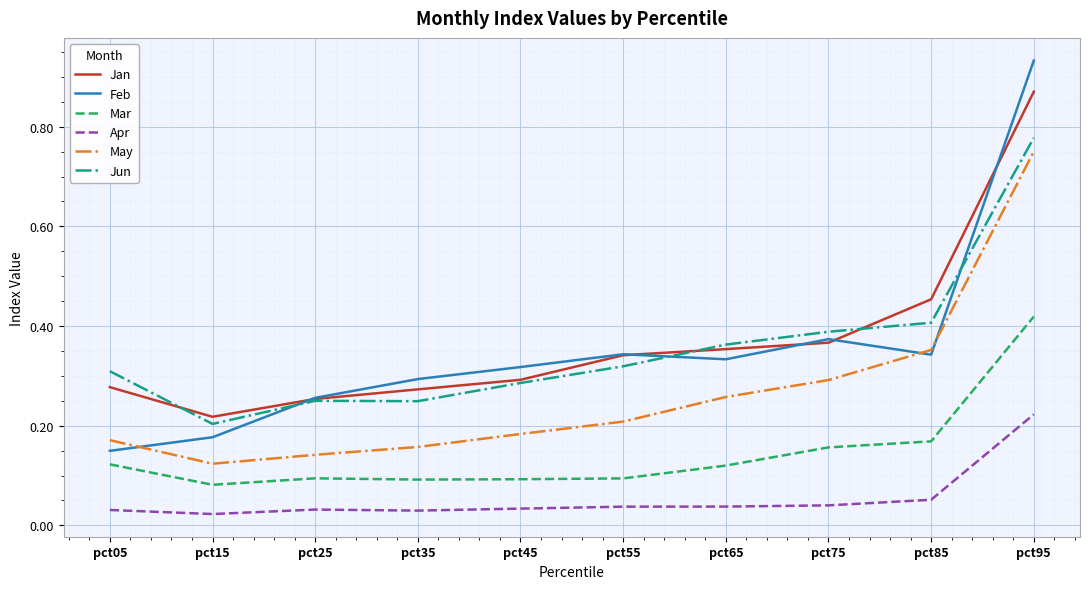

True or false: May has more than 2 interior local peaks.

False